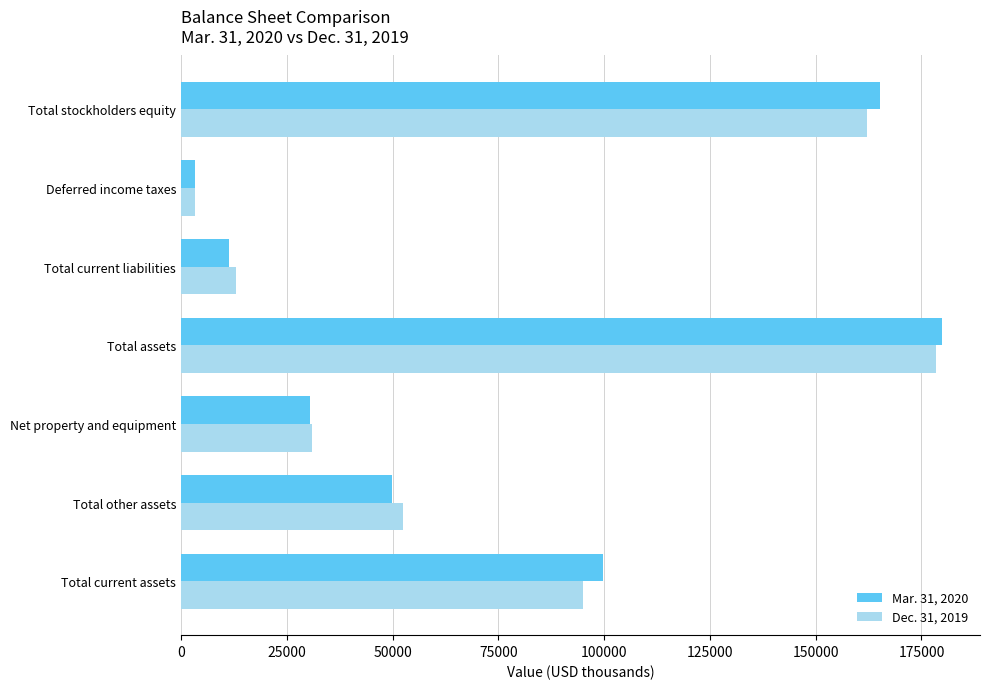

What is the maximum value shown in the chart?

179848